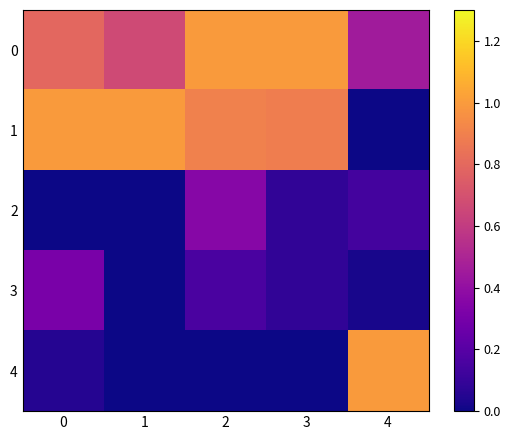

What is the spread (max minus min) of values at 0?

1.0